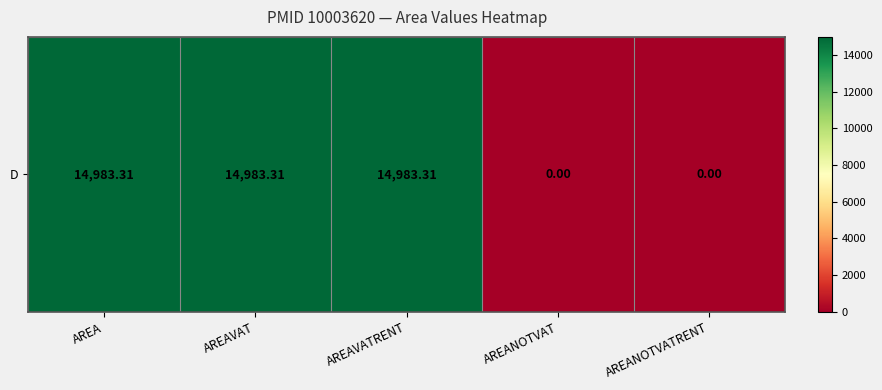

What is the change in value from AREAVATRENT to AREANOTVATRENT?

-14983.3